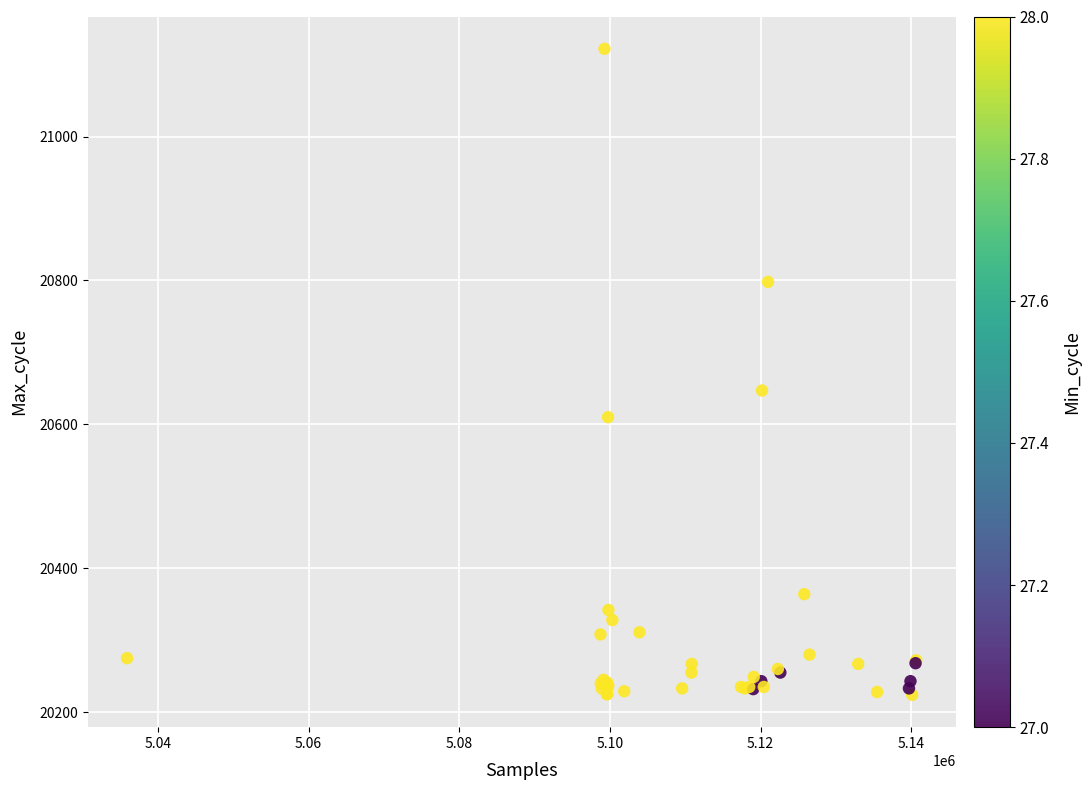

What Y value in the scatter plot is closest to 20673?

20647